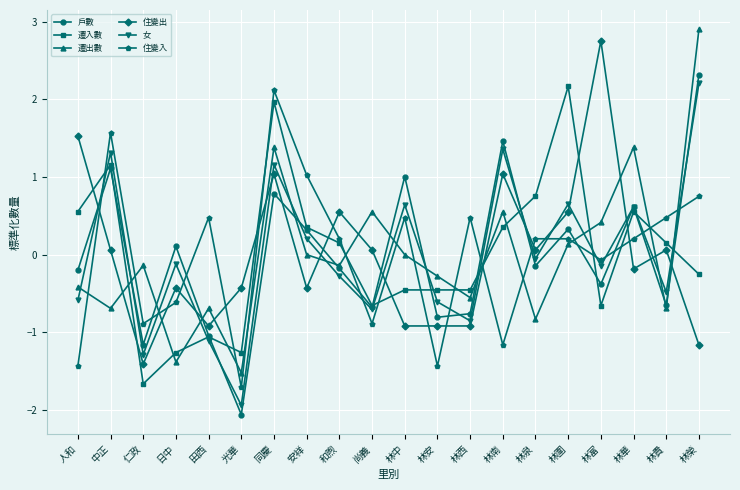

True or false: 遷出數 has more than 0 points higher than both neighbors.

True